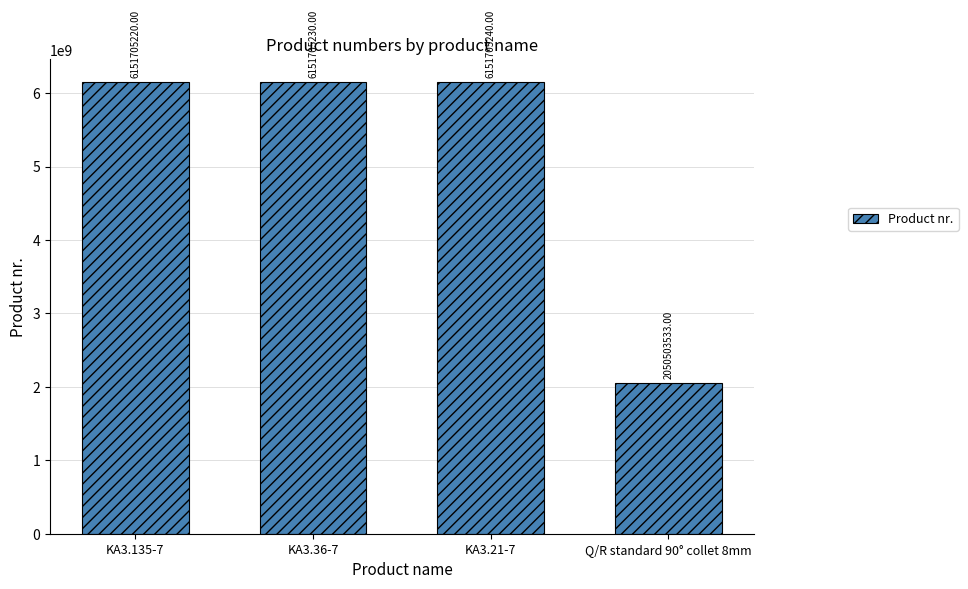

What is the difference between the second highest and minimum values?

4101201697